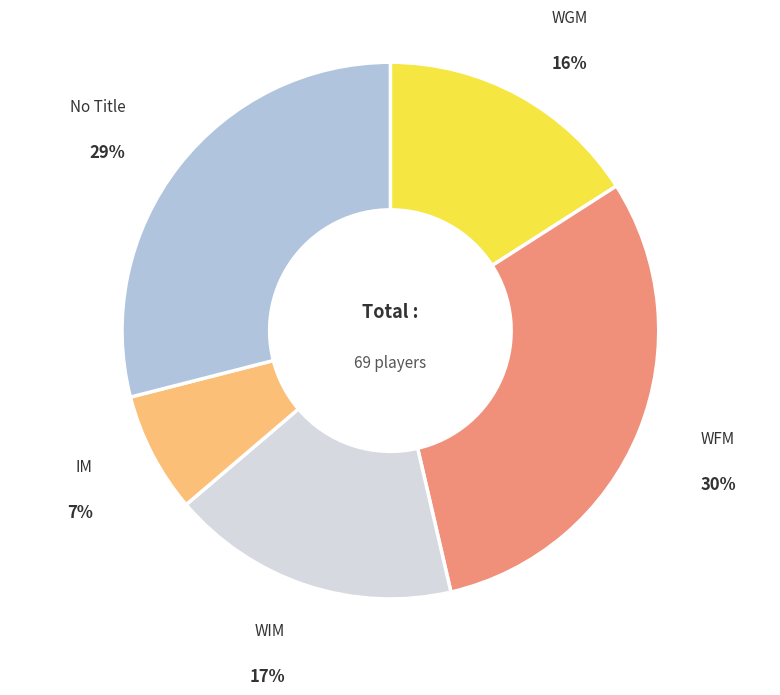

How many slices are in this pie chart?

5